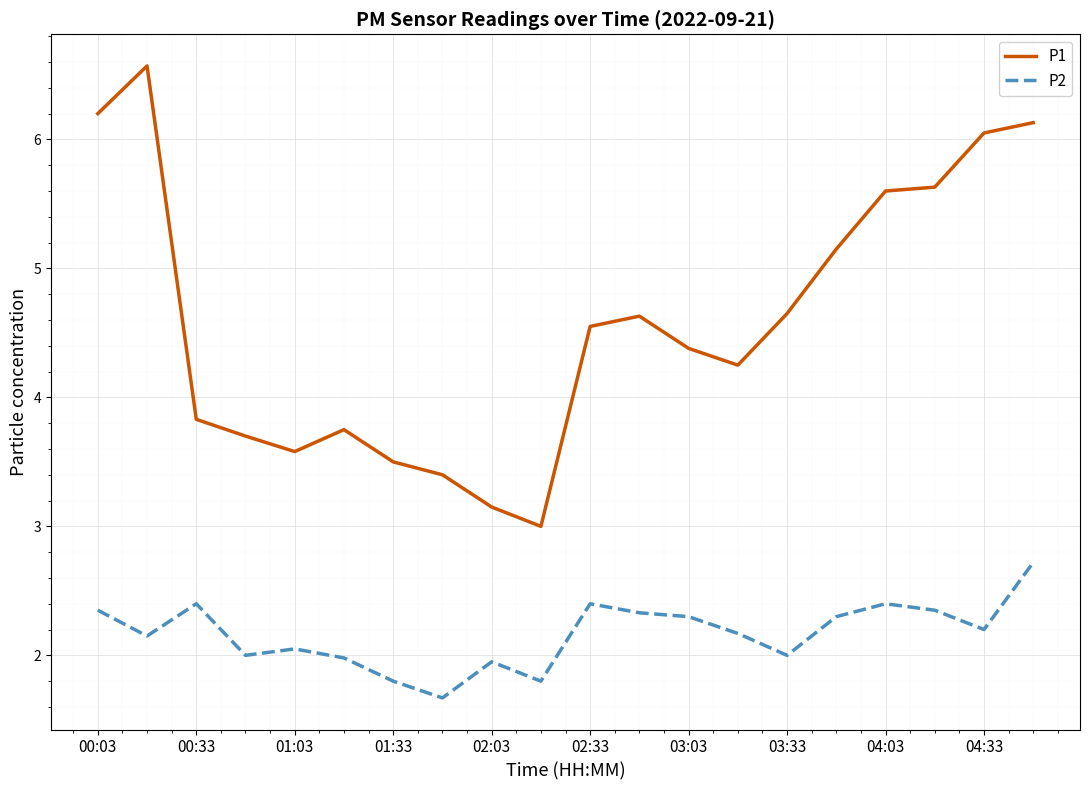

True or false: P1 and P2 intersect in this chart.

False